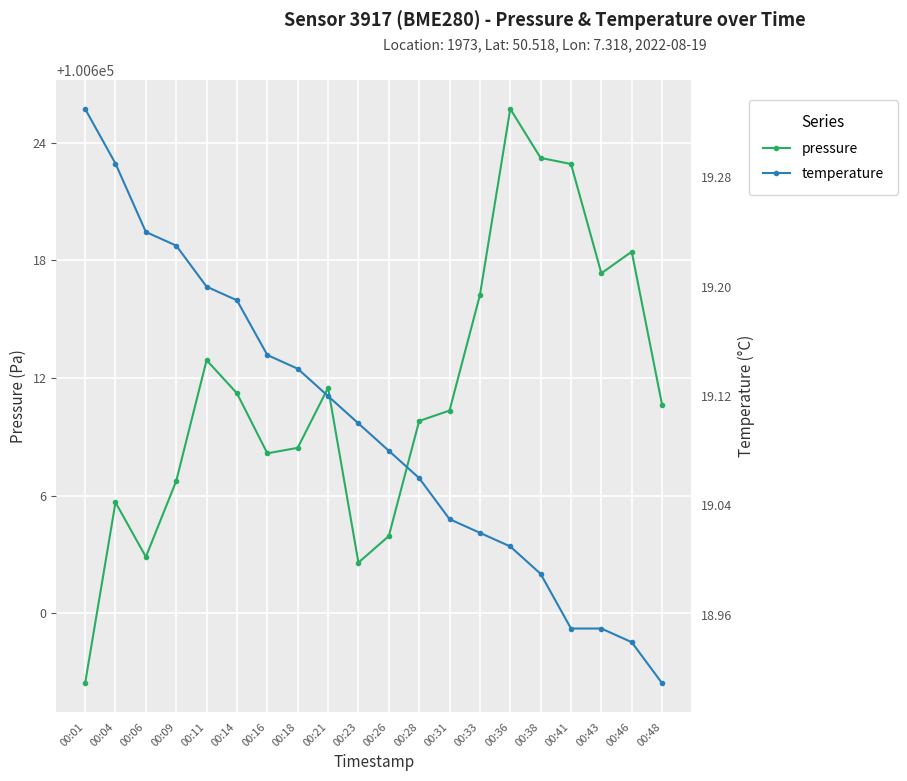

Between 00:18 and 00:33, which is larger?

00:33